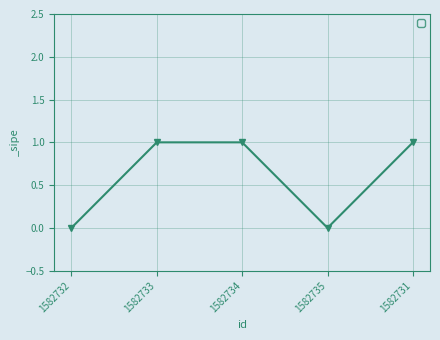

How many points are lower than both their immediate neighbors (excluding endpoints)?

1